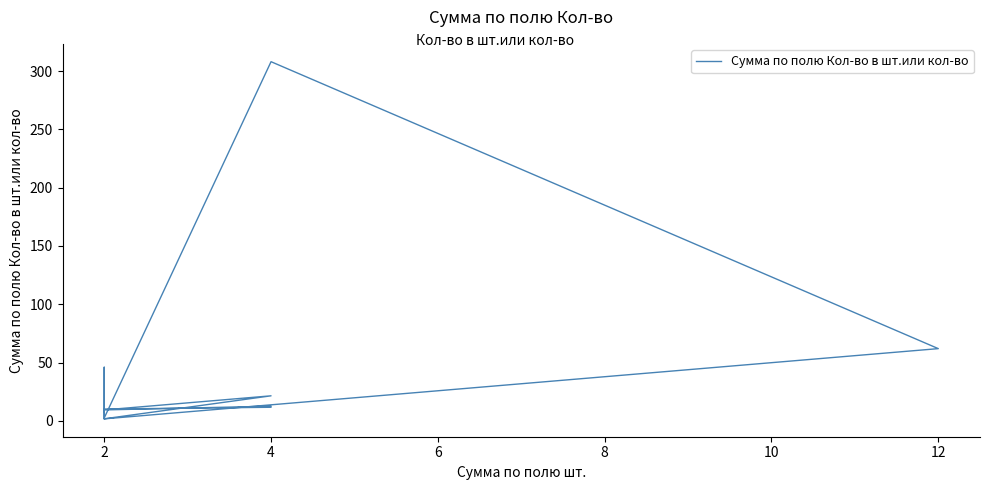

What is the difference between the second highest and second lowest values?

60.2